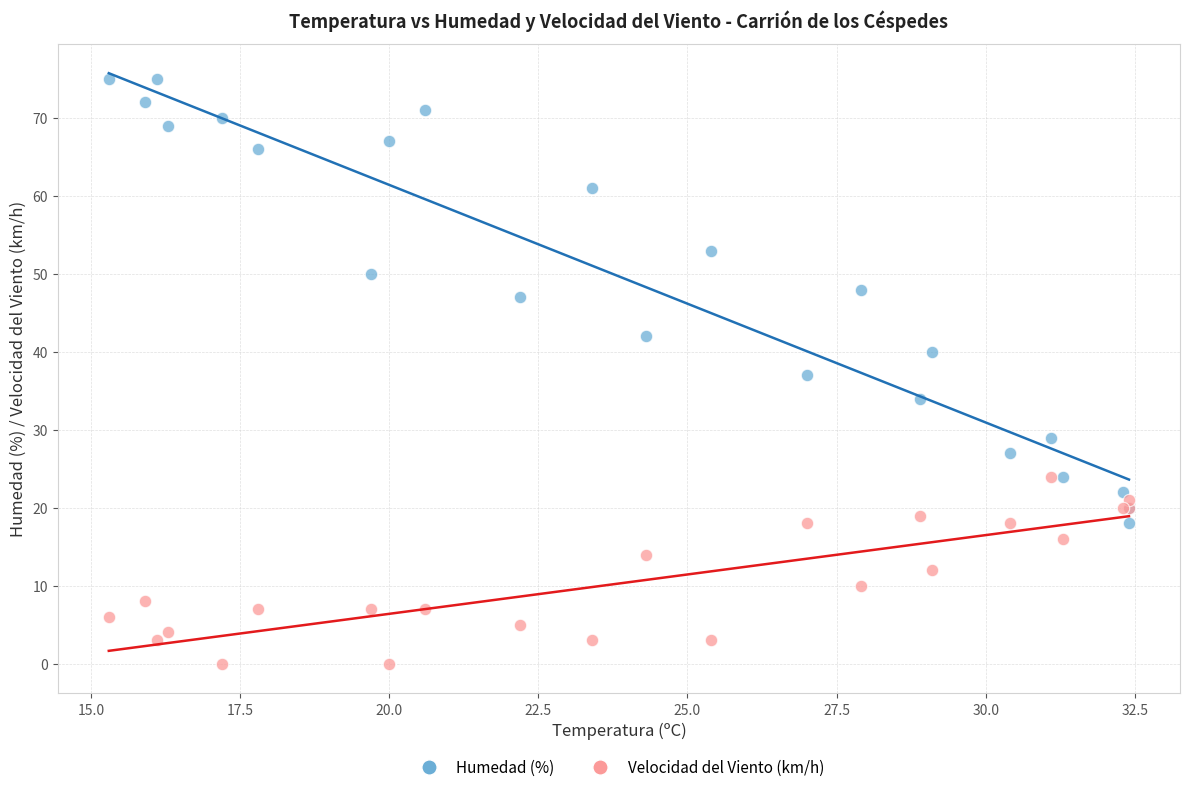

Which series contains the lowest Y value?

Velocidad del Viento (km/h)